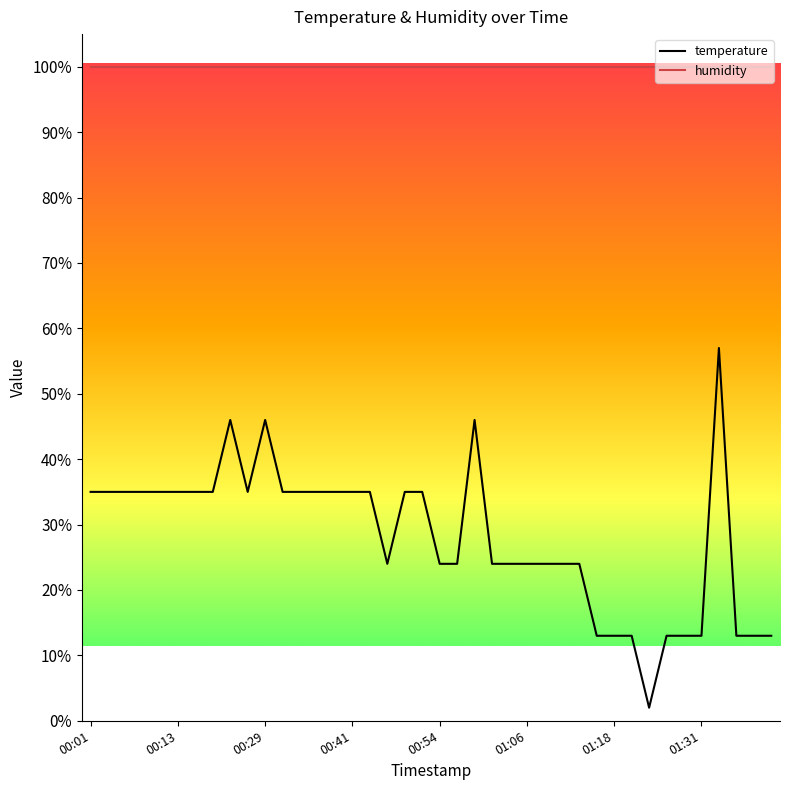

What is the difference between the maximum and second lowest values in the temperature series?

44.0